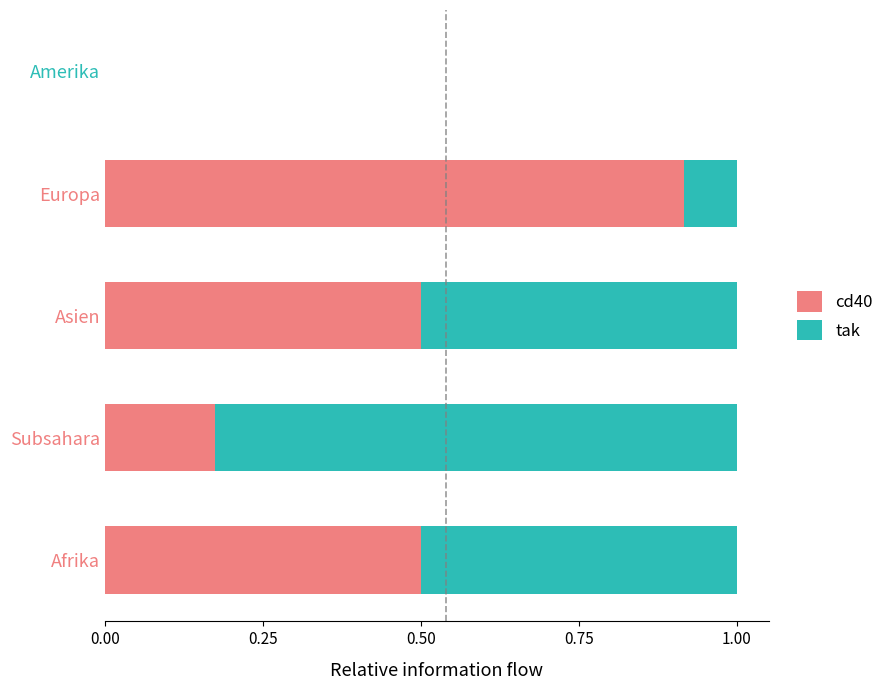

How many categories are shown in the chart?

5